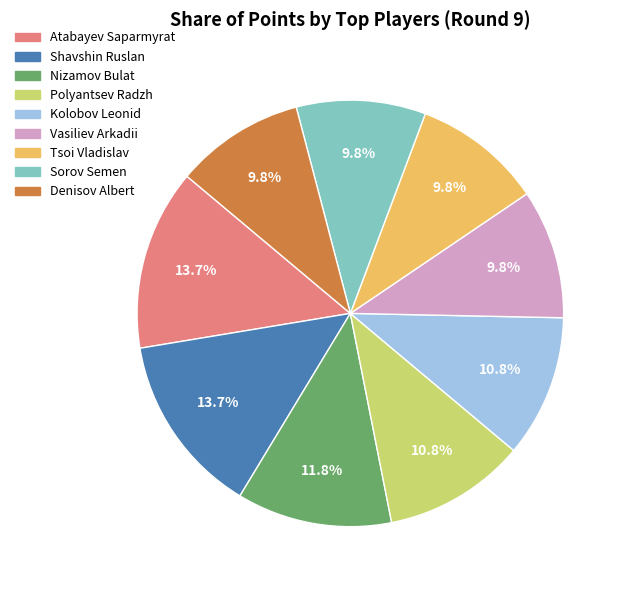

Is the sum of Shavshin Ruslan and Vasiliev Arkadii greater than half?

No